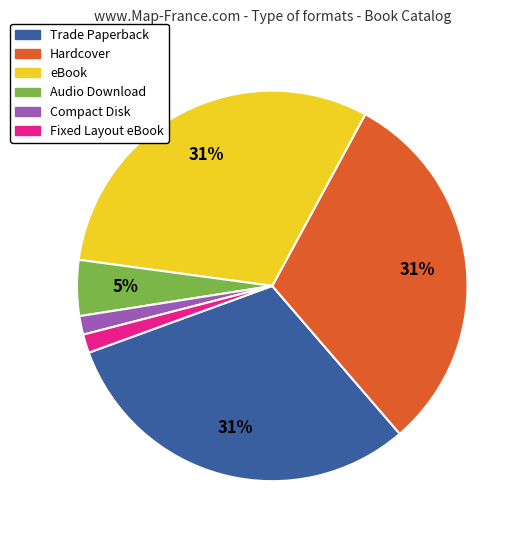

Is the sum of Trade Paperback and Compact Disk greater than half?

No